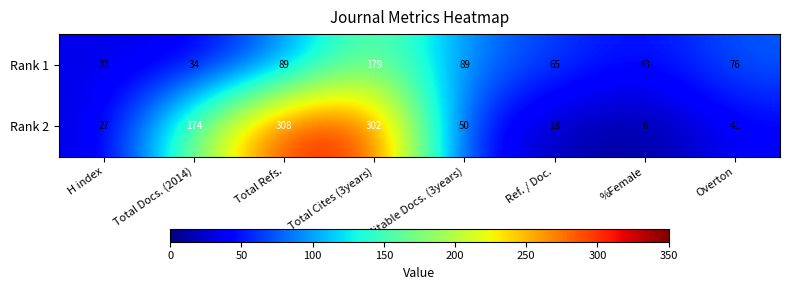

What is the difference between the maximum and minimum values in the Rank 1 series?

146